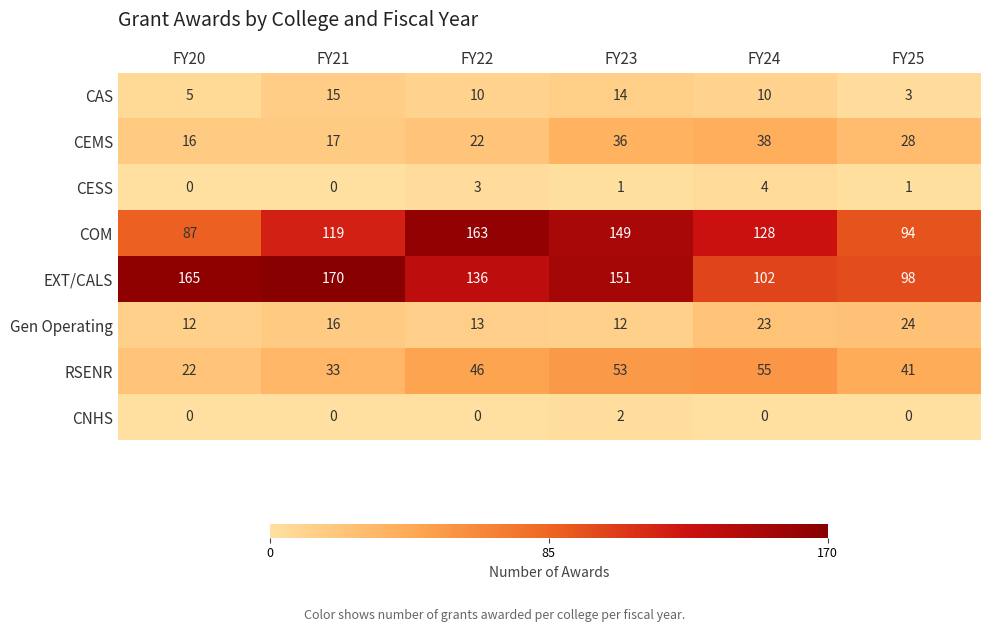

Between FY21 and FY24, which series saw the biggest shift?

EXT/CALS